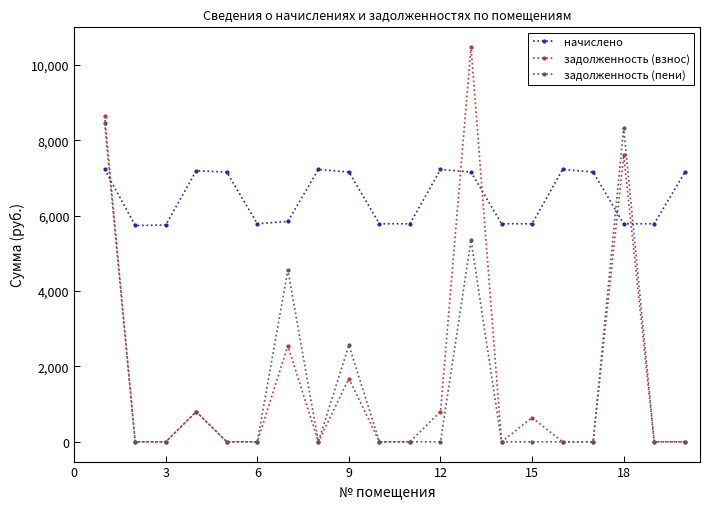

What is the average value of the задолженность (пени) series?

1502.5